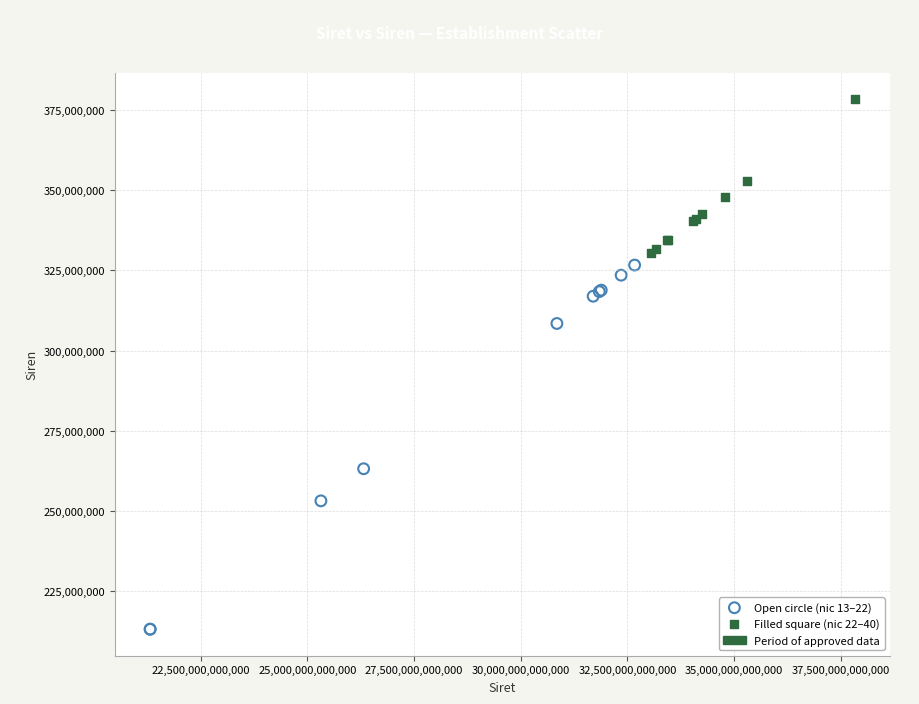

Which series reaches the minimum Y coordinate?

Open circle (nic 13–22)